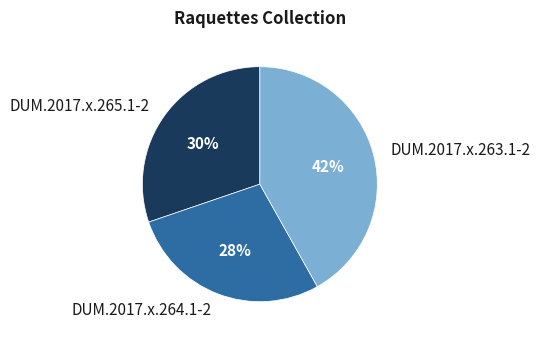

Which slice is the largest?

DUM.2017.x.263.1-2